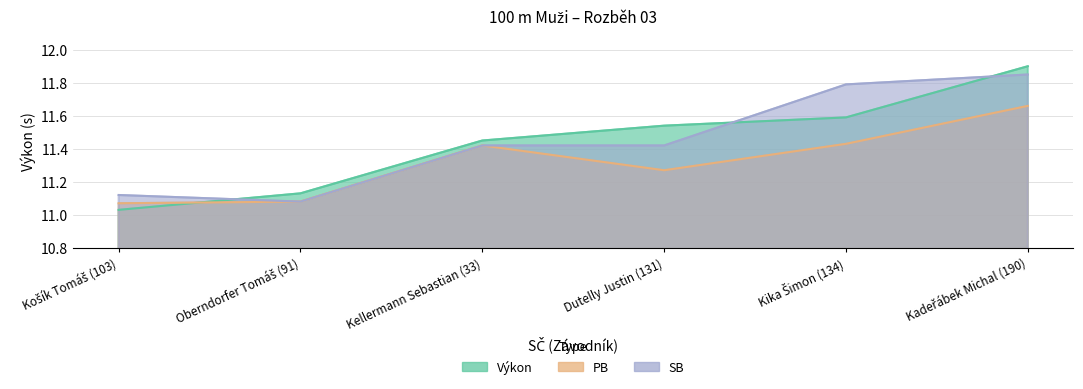

After their last crossing, which series has the higher values: Výkon or SB?

Výkon